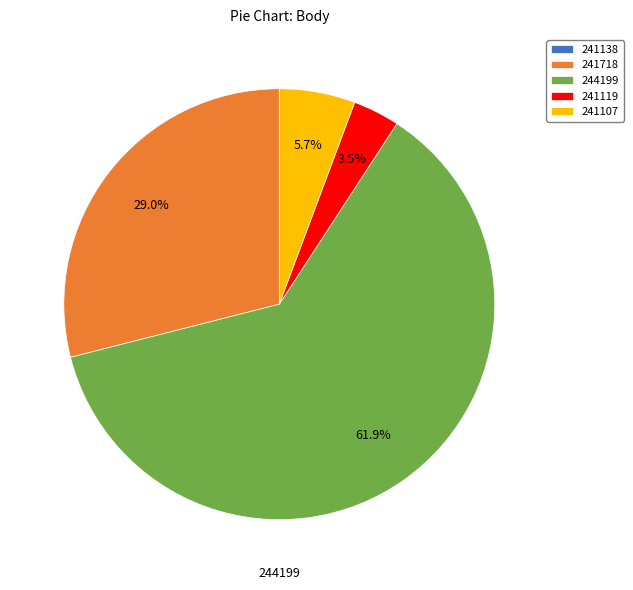

Which category has the biggest portion of the pie?

244199